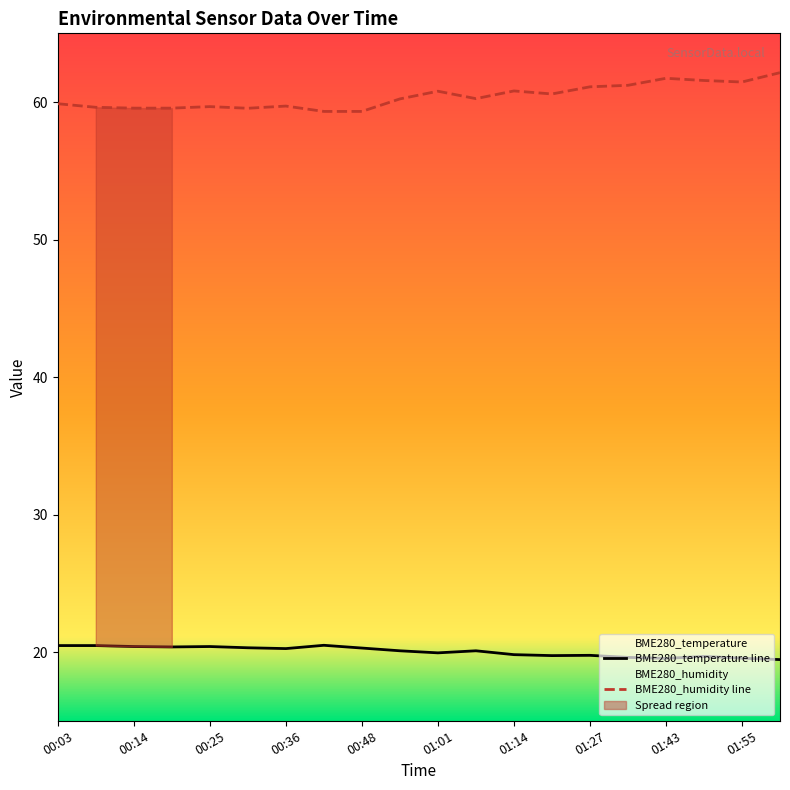

Rank the categories by BME280_temperature value from highest to lowest.

00:42, 00:03, 00:08, 00:14, 00:25, 00:19, 00:30, 00:48, 00:36, 00:55, 01:07, 01:01, 01:14, 01:27, 01:20, 01:49, 01:33, 01:55, 01:43, 02:02